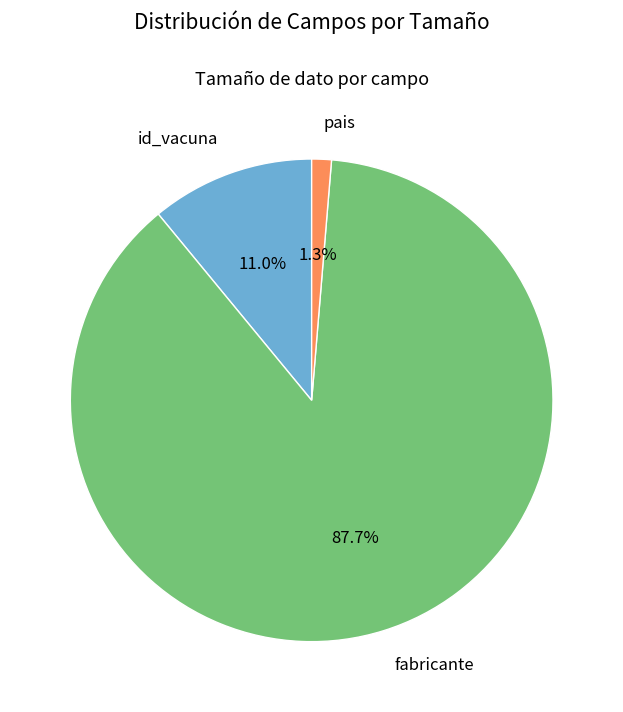

What percentage do pais and fabricante together represent?

89.0%